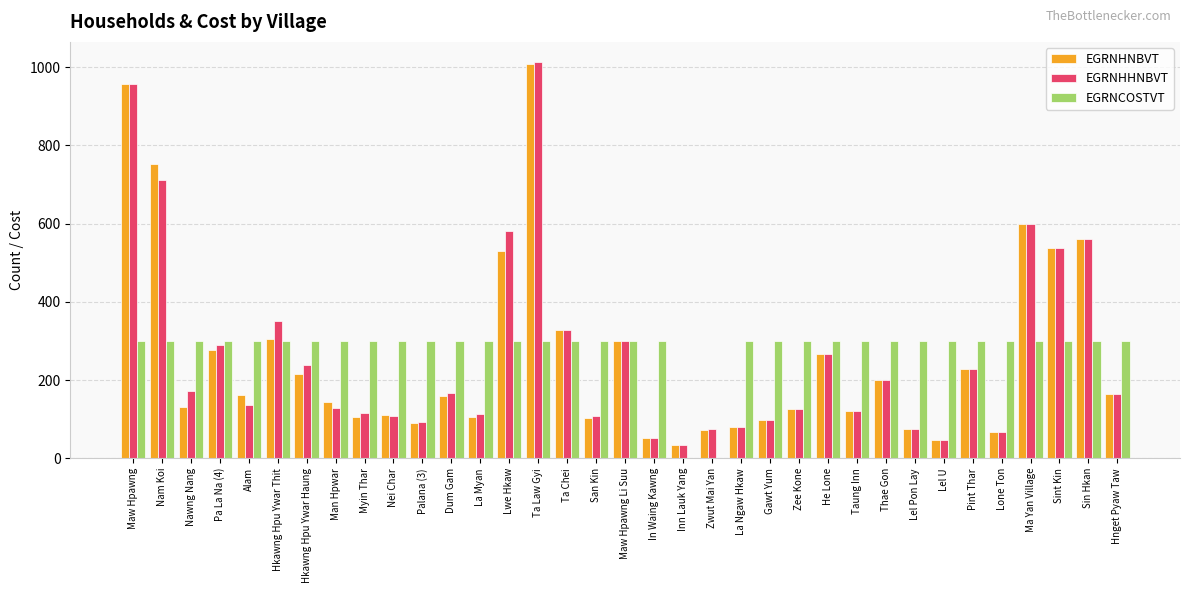

What is the maximum value for EGRNHNBVT?

1007